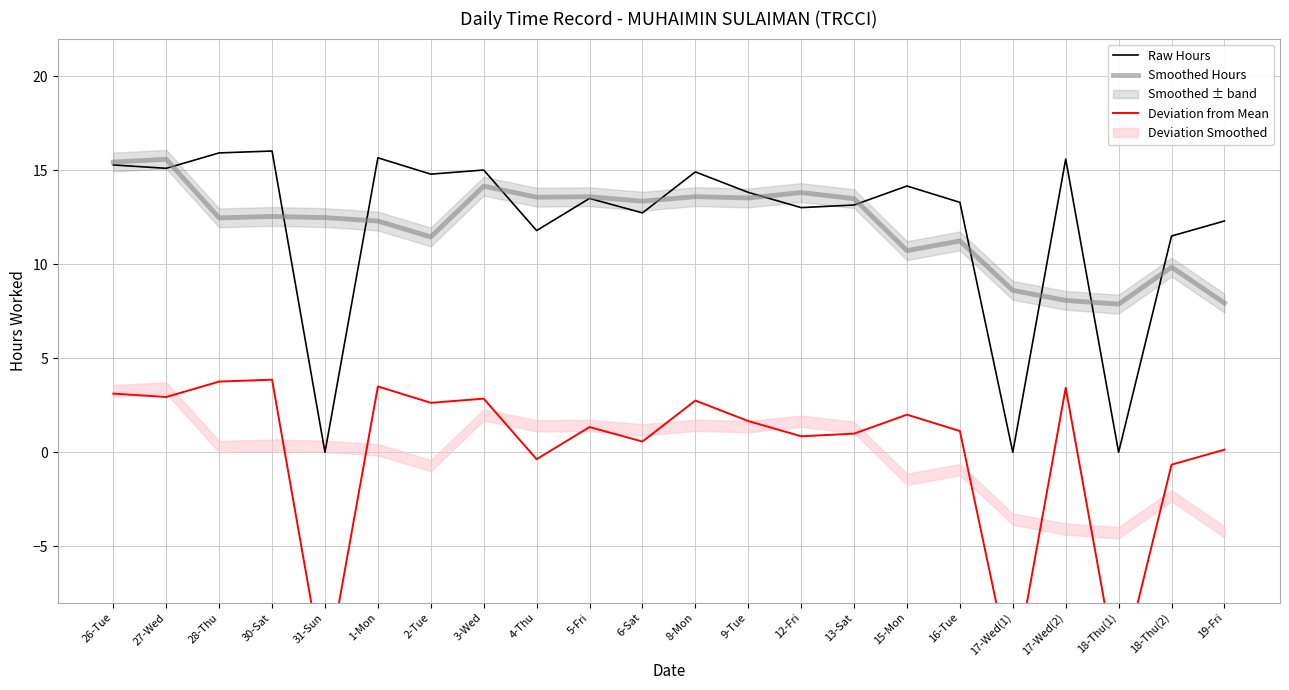

True or false: Smoothed Hours has a value of 6.3 at 27-Wed.

False